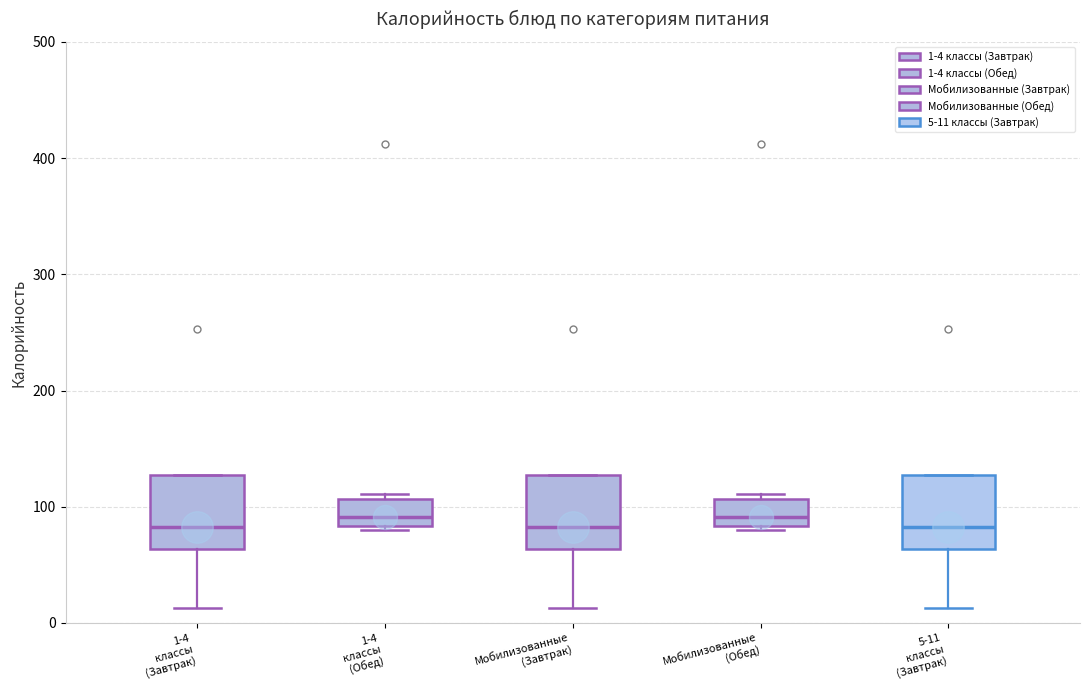

Reading left to right, transcribe this box plot: for each box, give where its median line is, the range the box spans, and where its two whiskers end, as read against the y-axis. The values are not printed on the chart, so give them approximately, as read against the axis.

1-4 классы (Завтрак): median 80, box 60 to 130, whiskers 10 to 130
1-4 классы (Обед): median 90, box 80 to 110, whiskers 80 (just below the box's lower edge) to 110 (just above the box's upper edge)
Мобилизованные (Завтрак): median 80, box 60 to 130, whiskers 10 to 130
Мобилизованные (Обед): median 90, box 80 to 110, whiskers 80 (just below the box's lower edge) to 110 (just above the box's upper edge)
5-11 классы (Завтрак): median 80, box 60 to 130, whiskers 10 to 130